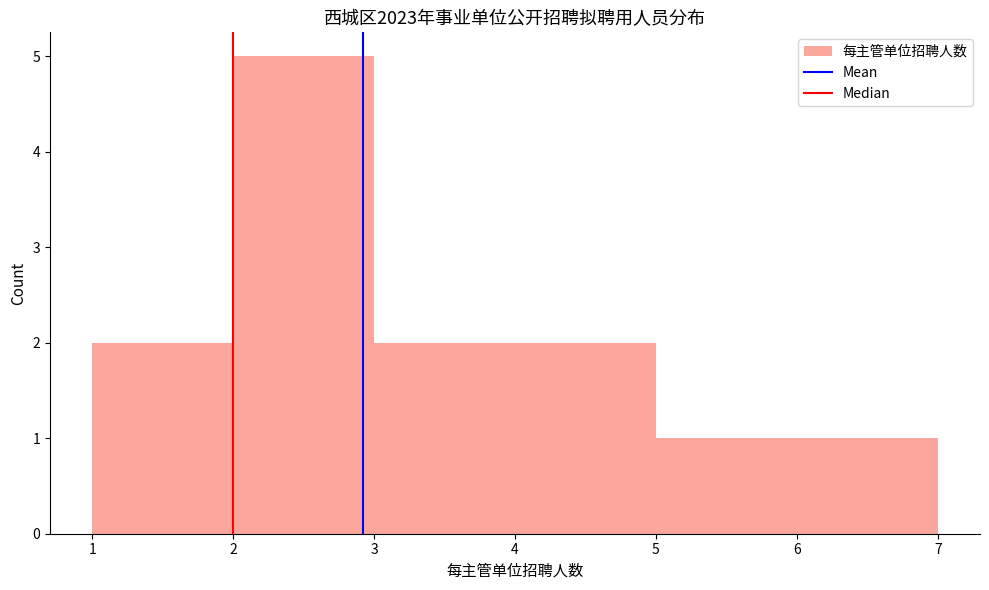

Reading left to right, transcribe this chart: for each bar, give the range it covers on the x-axis and its height. The values are not printed on the chart, so give them approximately, as read against the axis.

1 to 2: 2
2 to 3: 5
3 to 4: 2
4 to 5: 2
5 to 6: 1
6 to 7: 1